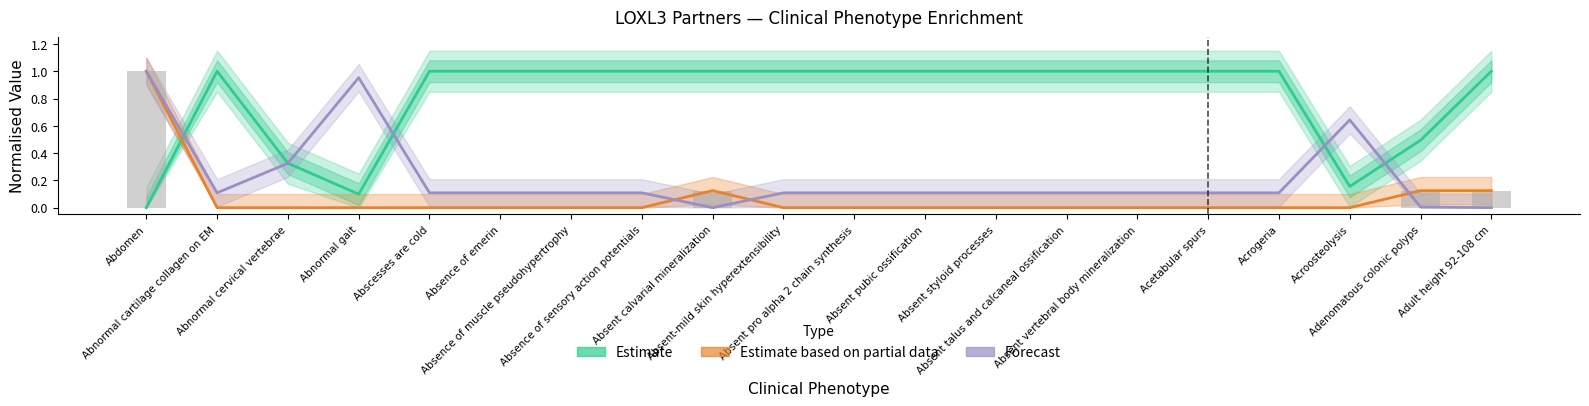

What is the label of the 18th bar from the right?

Abnormal cervical vertebrae